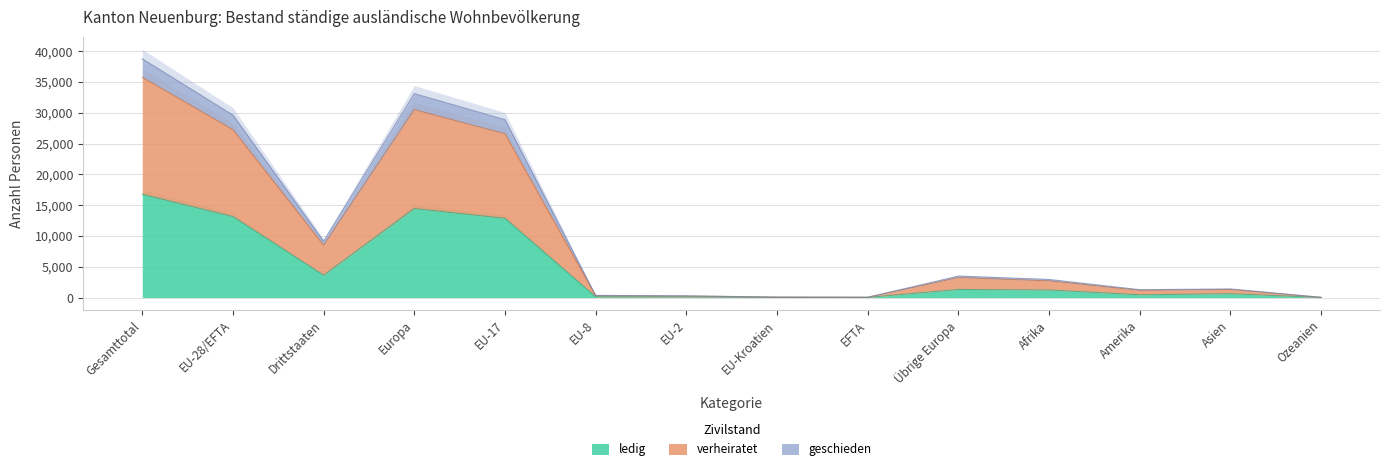

What is the difference between the highest and lowest values at Afrika?

1712